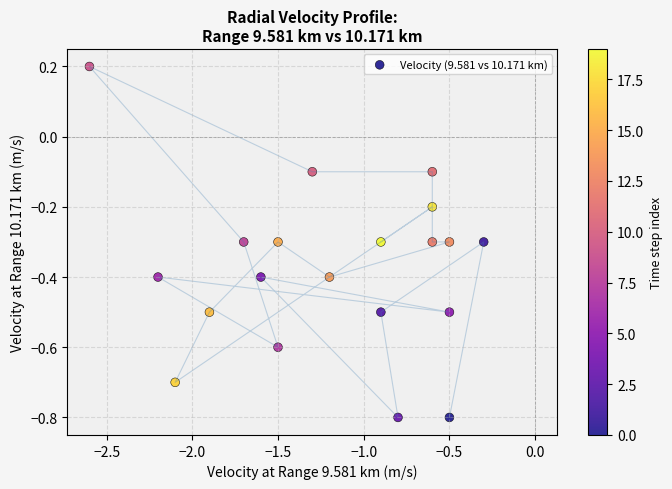

What is the range of Y values (max minus min)?

1.0